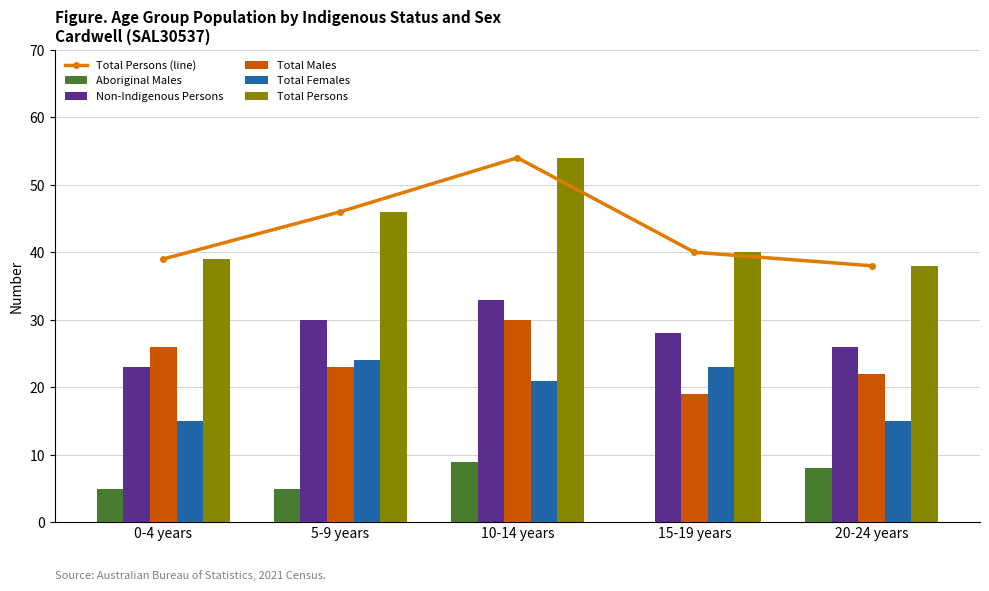

True or false: Total Males has a value of 23 at 5-9 years.

True